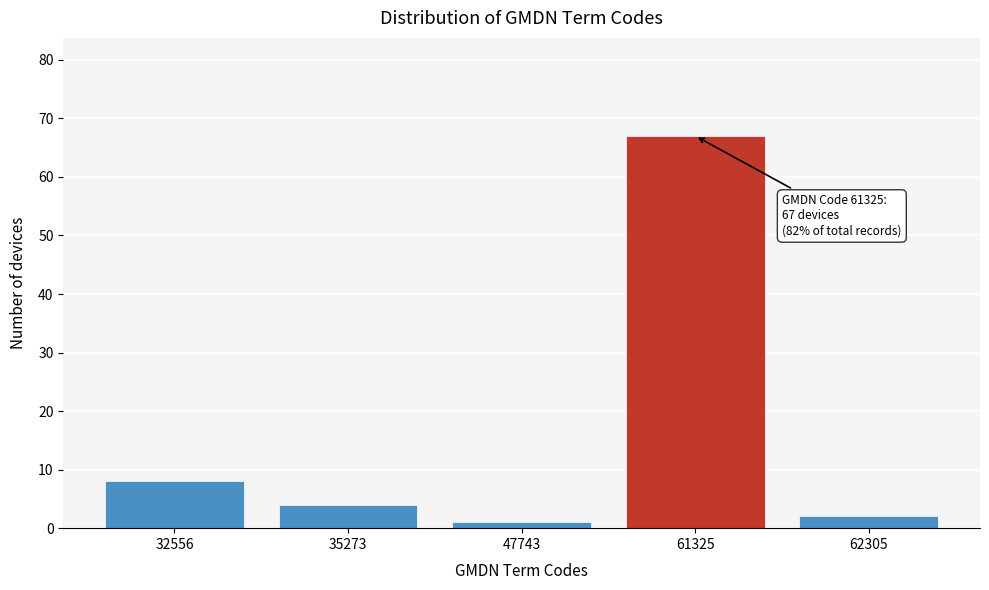

Reading left to right, transcribe all the data shown in this chart.

8	4	1	67	2